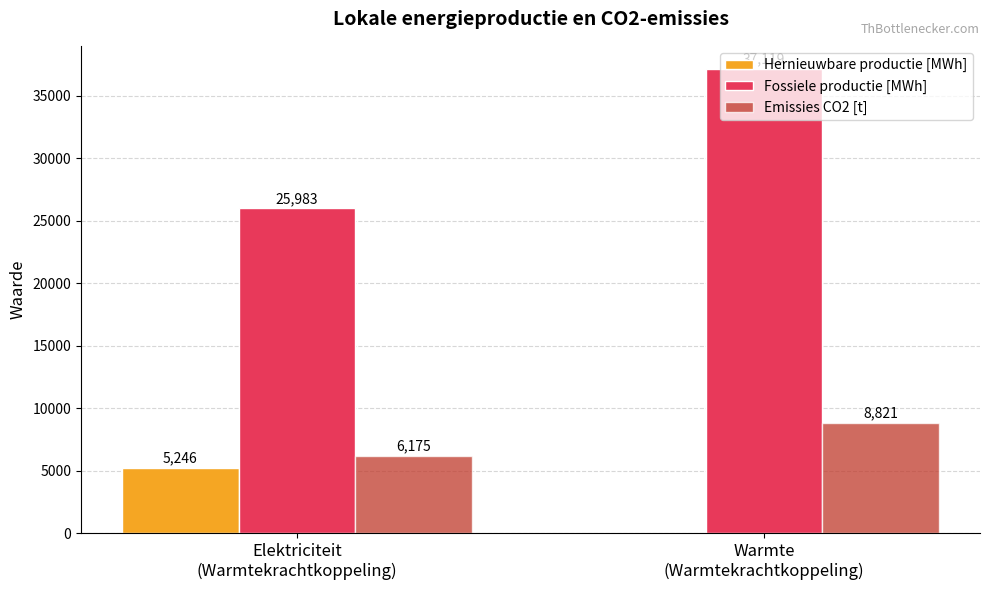

Which series has the largest total across all categories?

Fossiele productie [MWh]